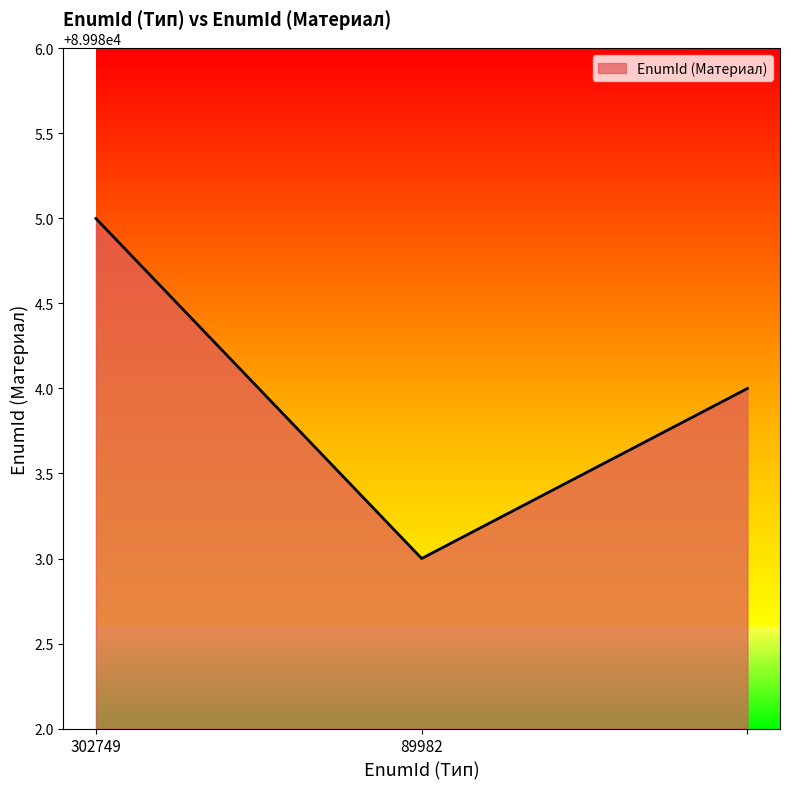

What is the minimum value shown in the chart?

89983